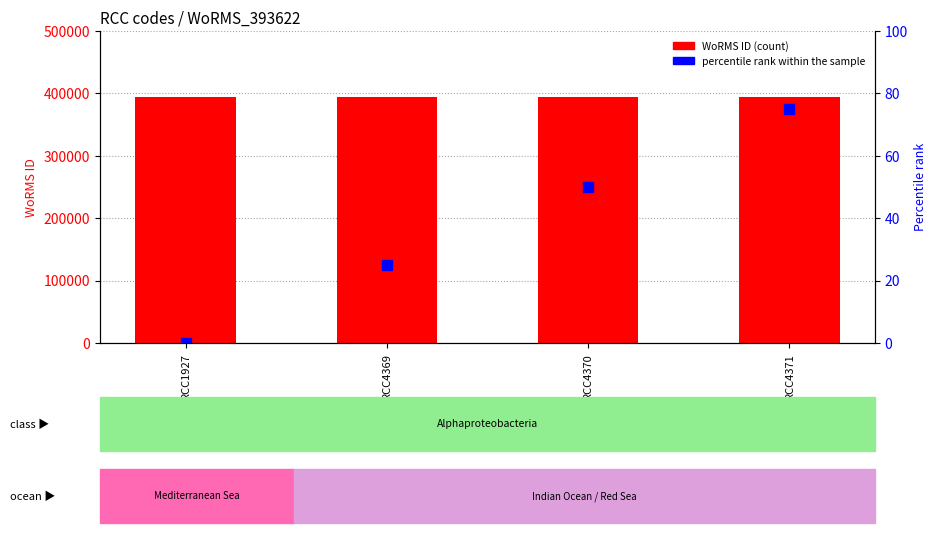

Reading left to right, list all the values displayed in this chart.

WoRMS ID (count): RCC1927=393622	RCC4369=393622	RCC4370=393622	RCC4371=393622
percentile rank within the sample: RCC1927=0	RCC4369=25	RCC4370=50	RCC4371=75